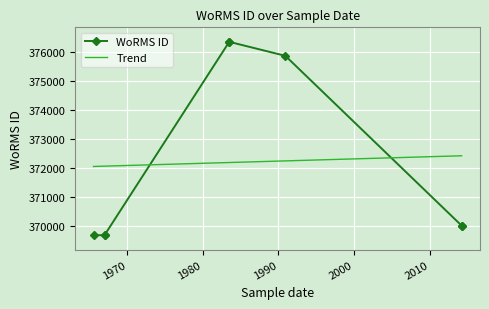

What is the average value?

372211